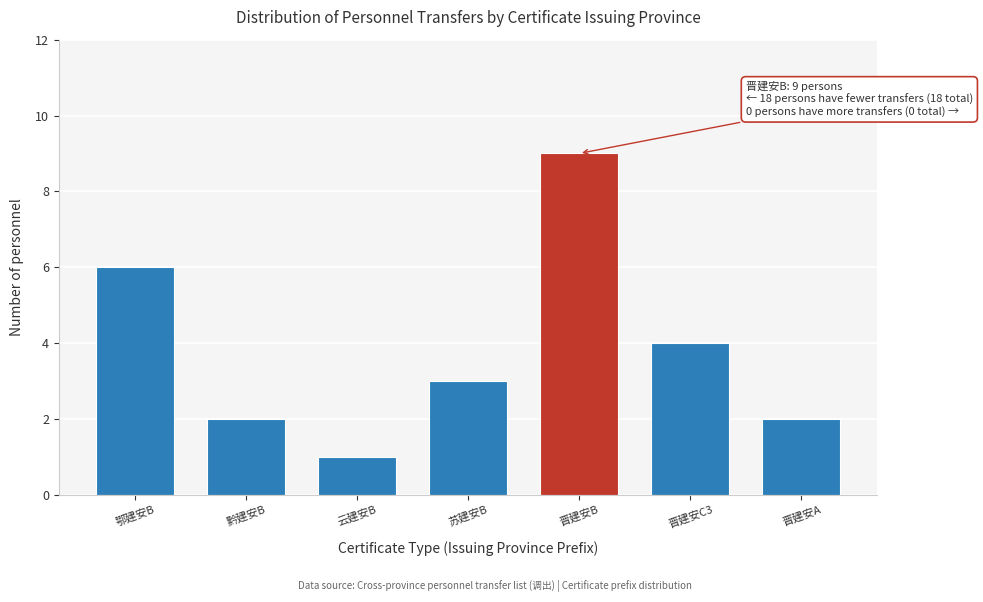

Reading left to right, transcribe all the data shown in this chart.

6	2	1	3	9	4	2